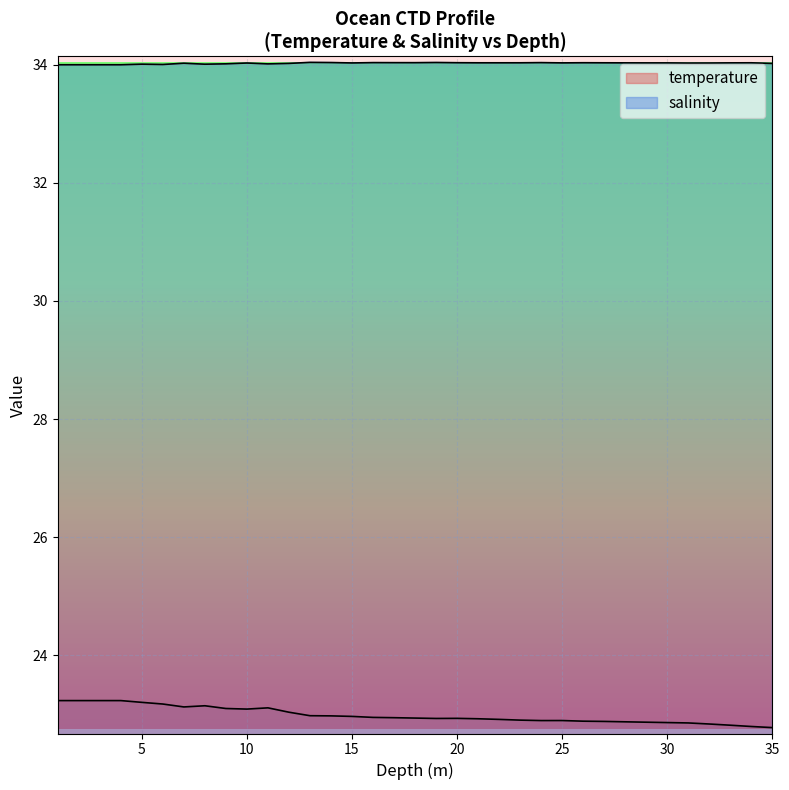

What is the sum of all temperature values?

804.5